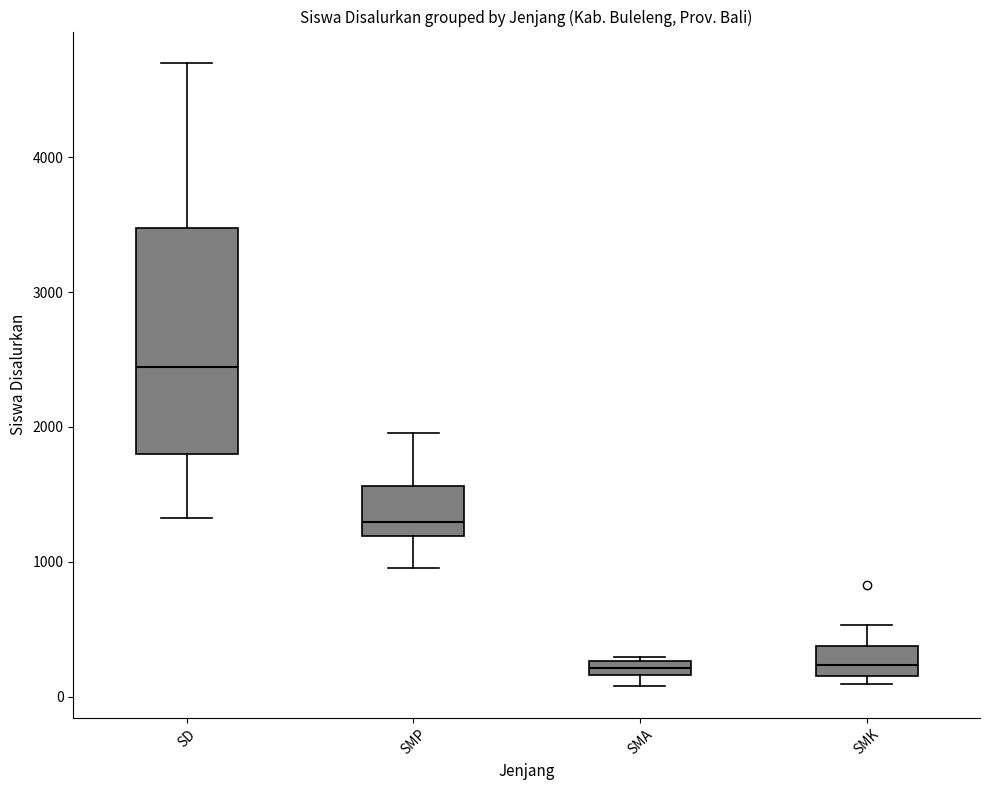

Where does the lower whisker of the box for SMP end on the y-axis? The values are not printed on the chart, so give them approximately, as read against the axis.

1000